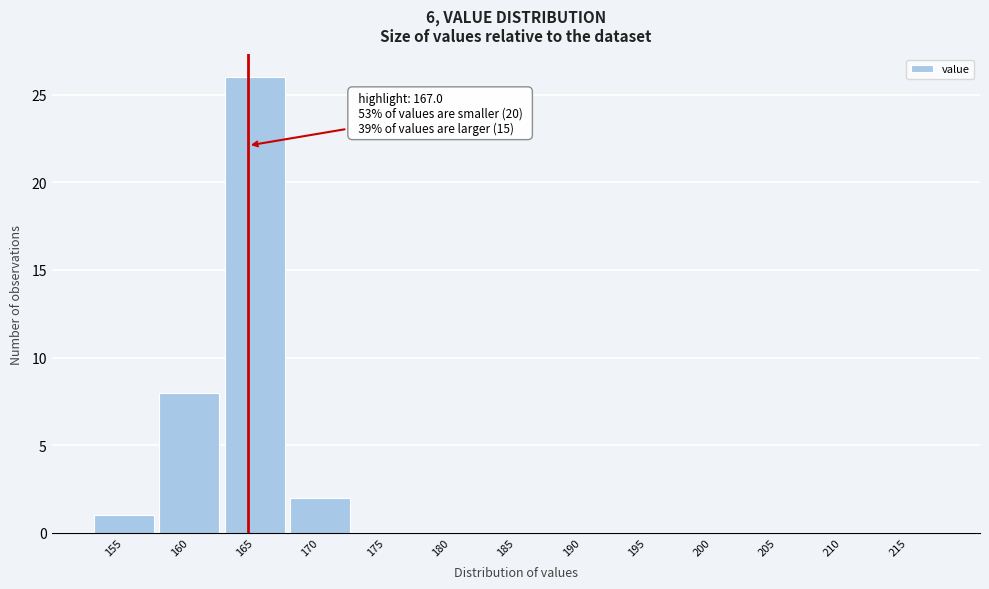

Reading left to right, extract all data points from this chart.

155=1	160=8	165=26	170=2	175=0	180=0	185=0	190=0	195=0	200=0	205=0	210=0	215=0